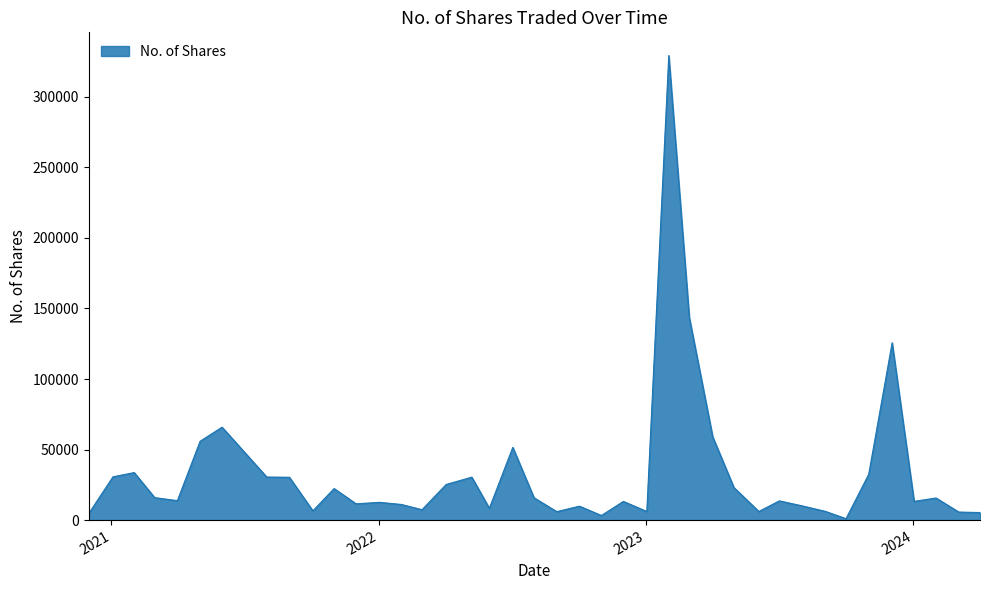

What is the difference between the maximum and minimum values?

328322